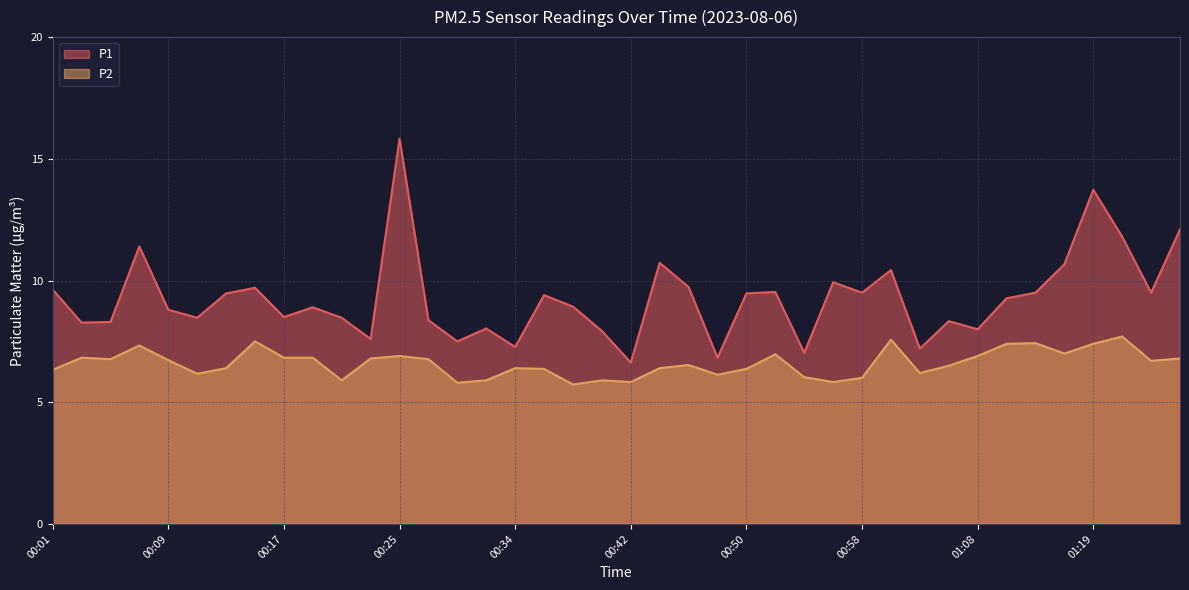

What is the spread (max minus min) of values at 00:11?

2.3